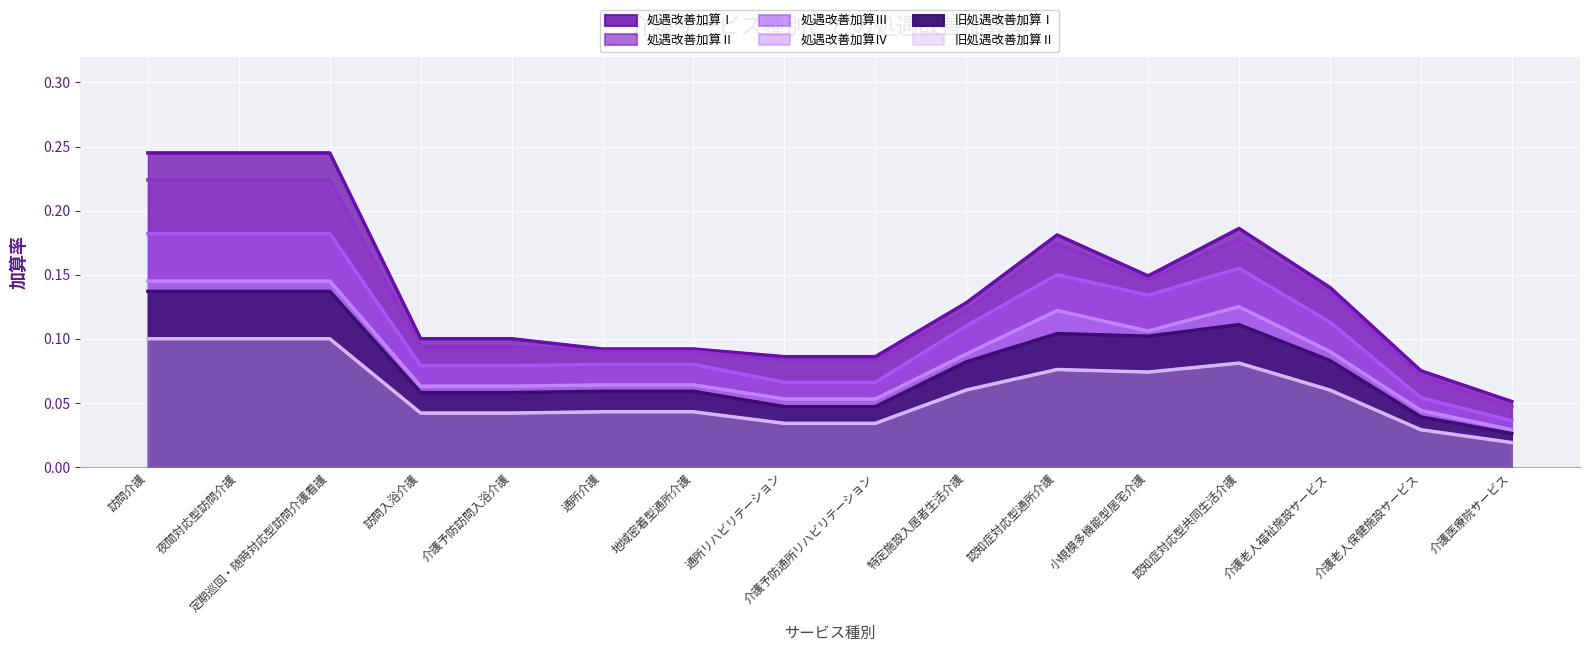

How many data points does each series have?

16